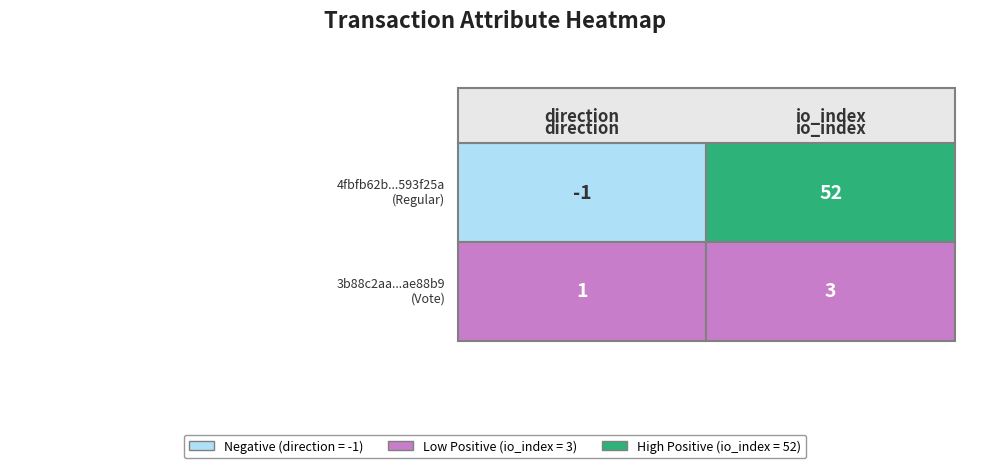

How many 3b88c2aa9751cbc1c35708ba3ed82b66aae88b9 values are between 1 and 3?

2